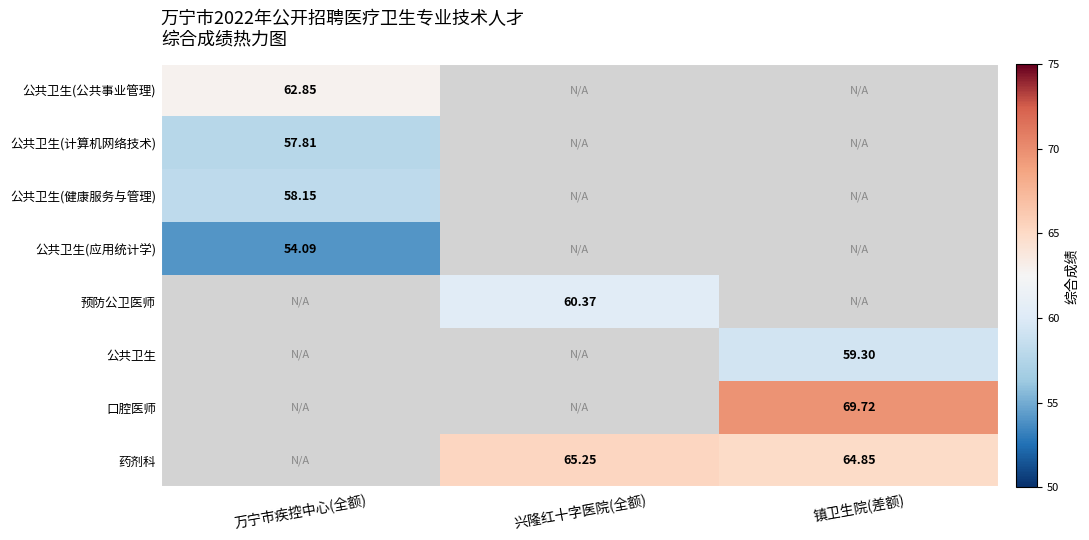

List the labels in order of 口腔医师 value, smallest first.

万宁市疾控中心(全额), 兴隆红十字医院(全额), 镇卫生院(差额)